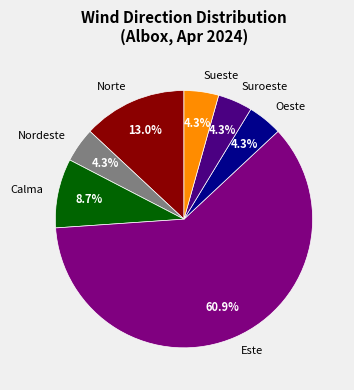

Count the number of slices in the pie.

7